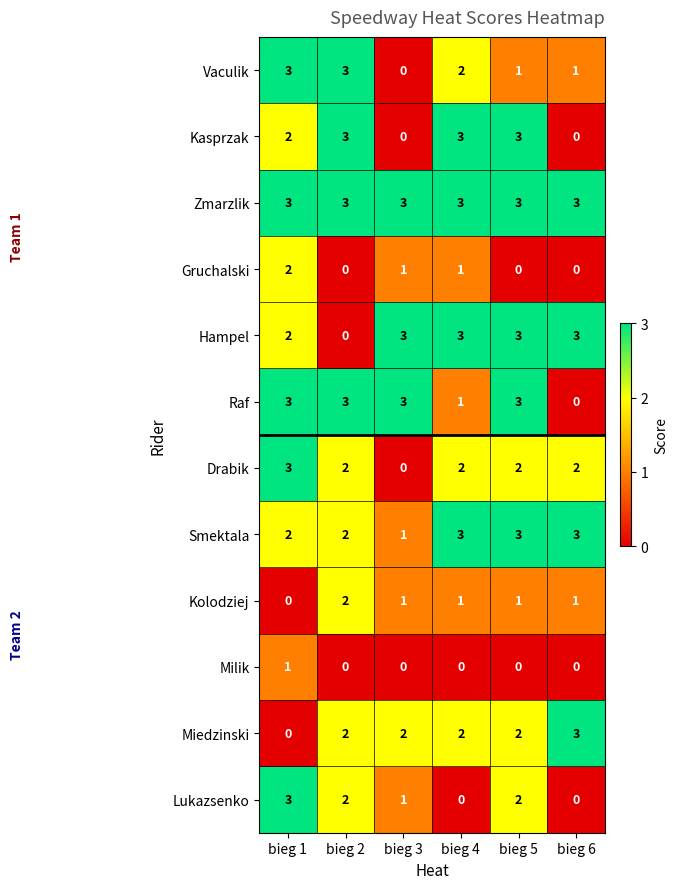

What is the spread (max minus min) of values at bieg 6?

3